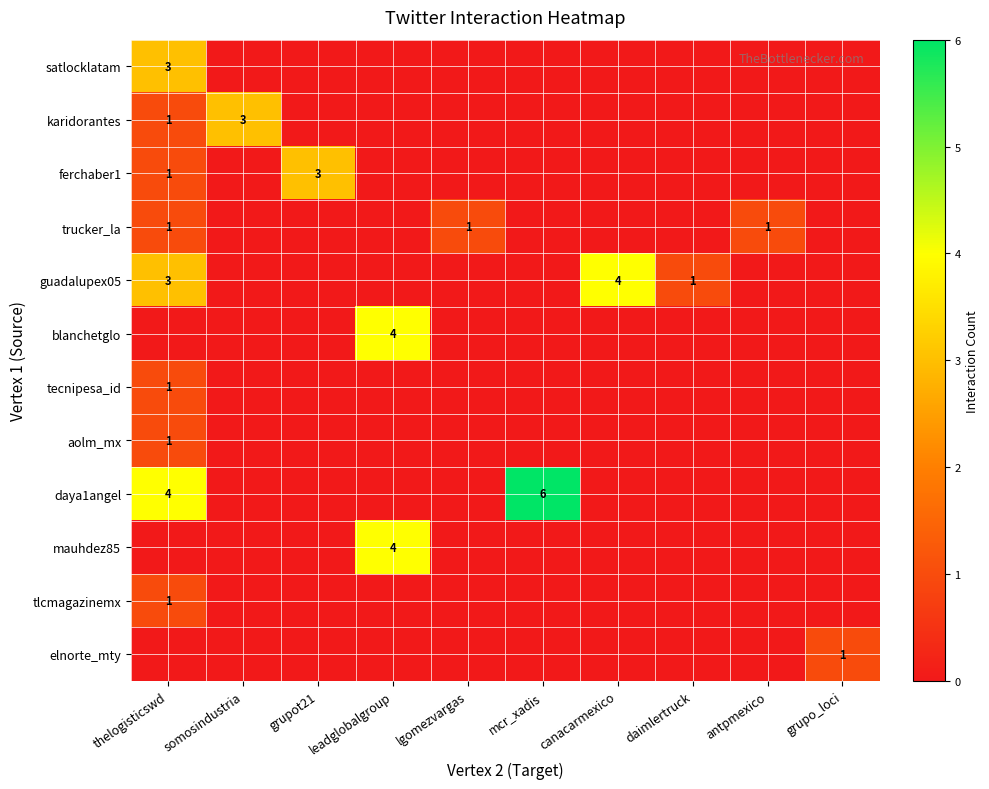

The value of tecnipesa_id at thelogisticswd is 1. True or false?

True